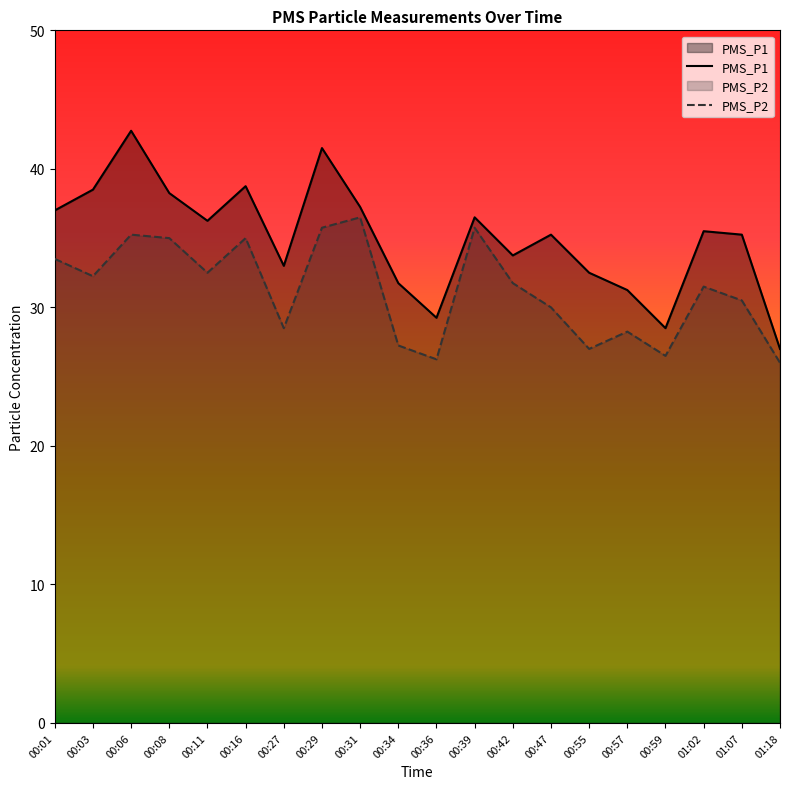

Which category has the highest value in the PMS_P1 series?

00:06